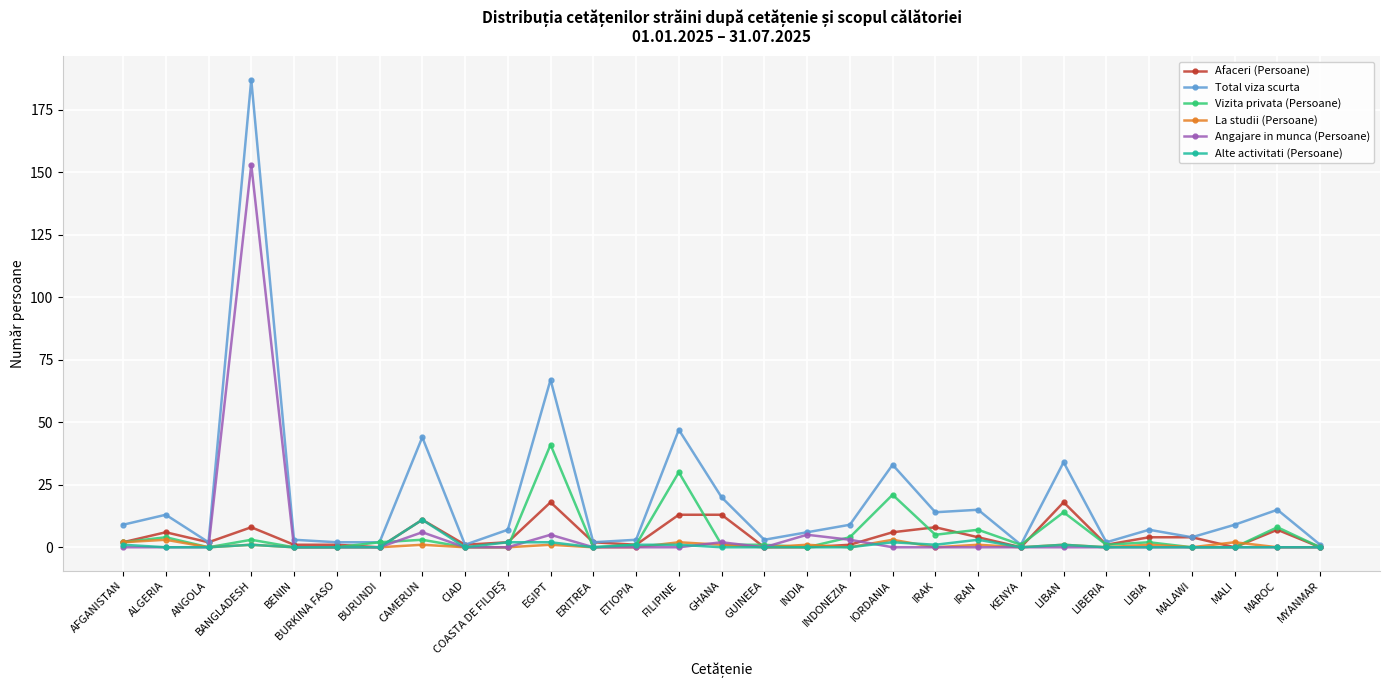

Which series has the largest range (max minus min)?

Total viza scurta